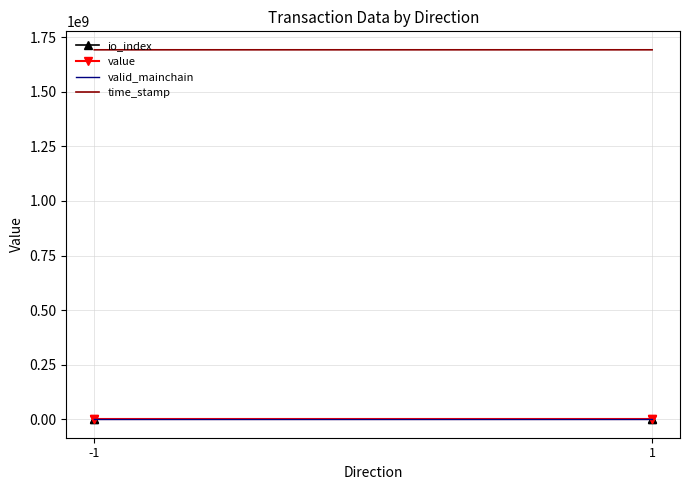

The value of valid_mainchain at -1 is 1.7. True or false?

False